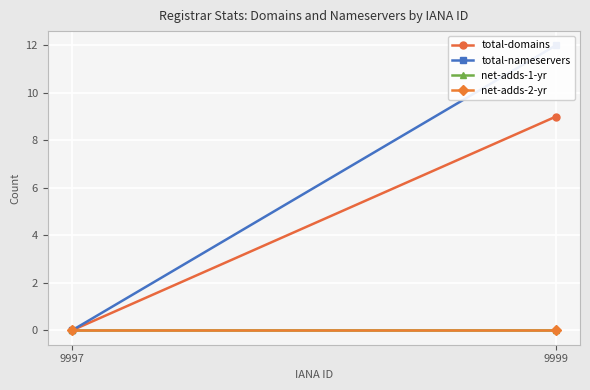

Reading left to right, list all the values displayed in this chart.

total-domains: 9997=0	9999=9
total-nameservers: 9997=0	9999=12
net-adds-1-yr: 9997=0	9999=0
net-adds-2-yr: 9997=0	9999=0